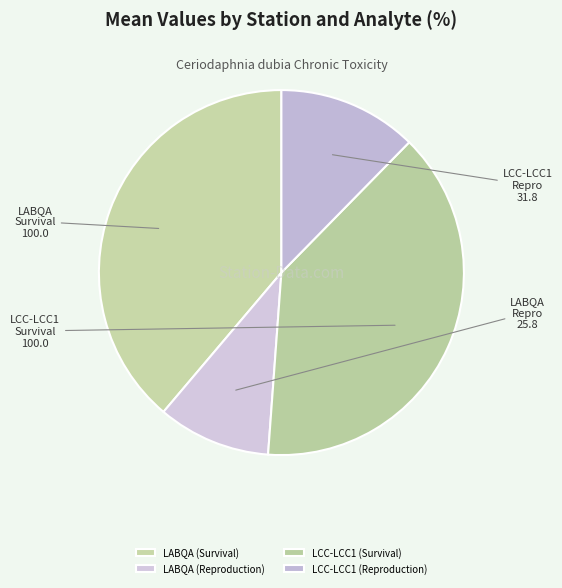

True or false: LCC-LCC1 (Survival) accounts for 49% of the total.

False